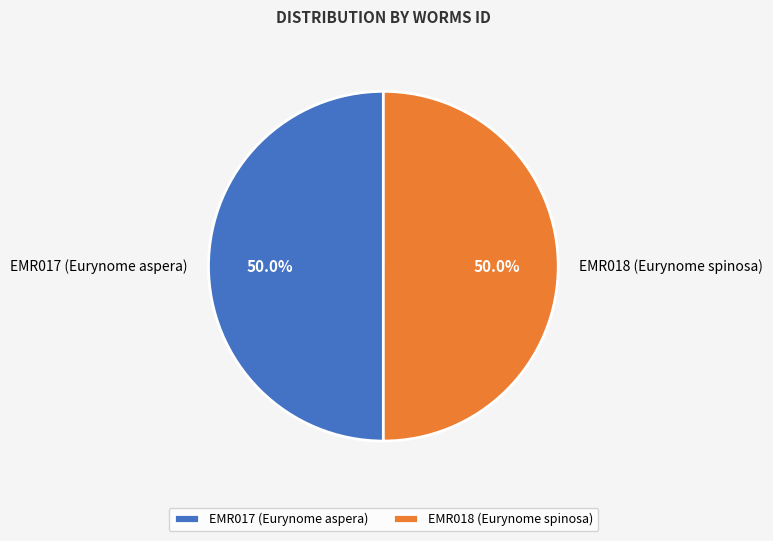

What is the ratio of the value at EMR018 (Eurynome spinosa) to the value at EMR017 (Eurynome aspera)?

1.0